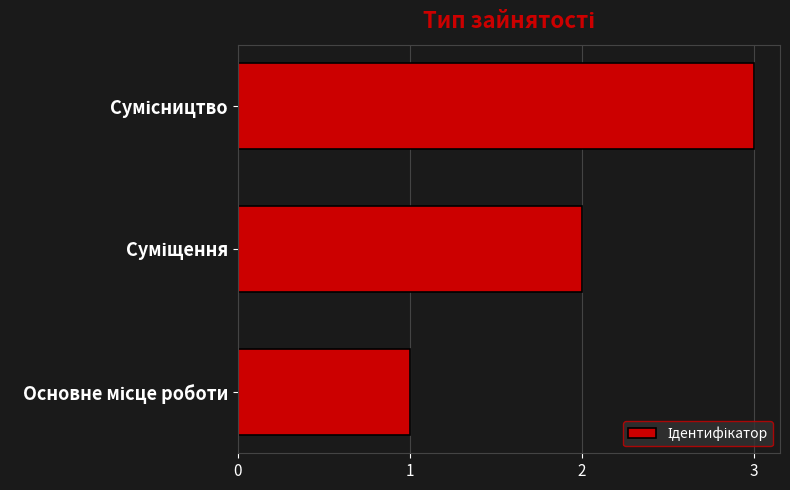

What is the maximum value shown in the chart?

3